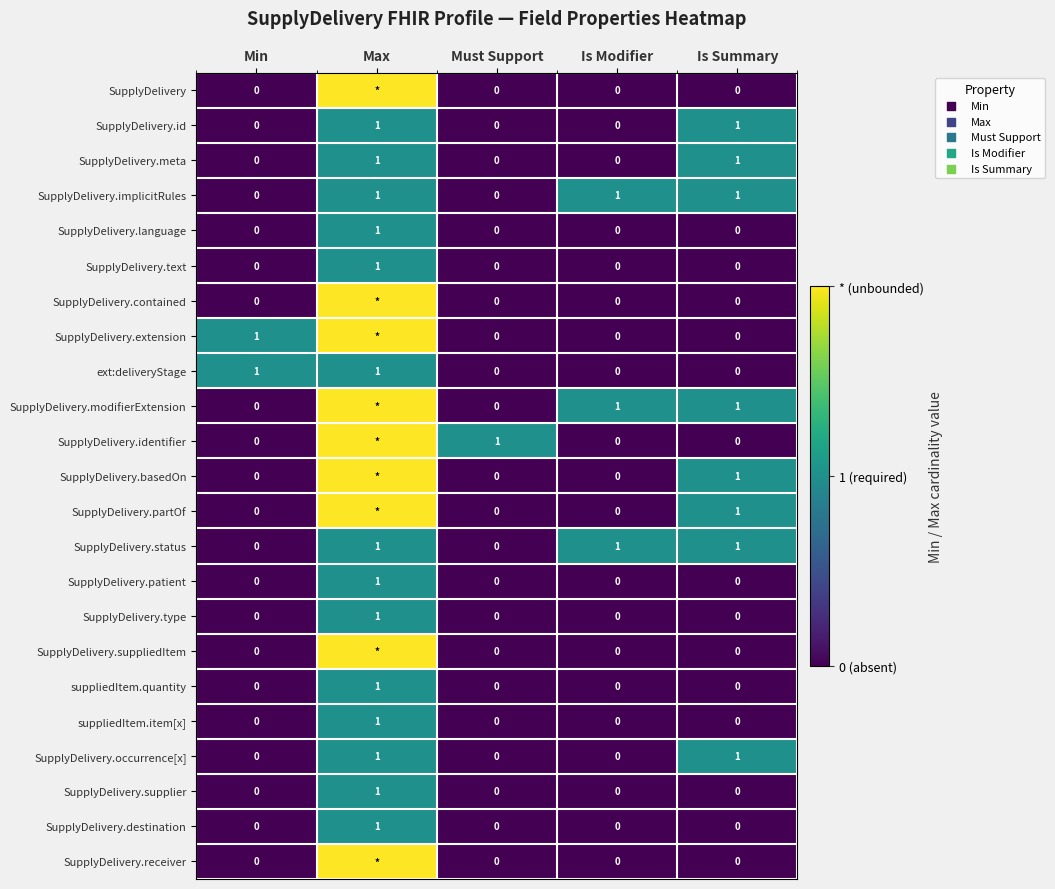

Count the number of categories in the chart.

5